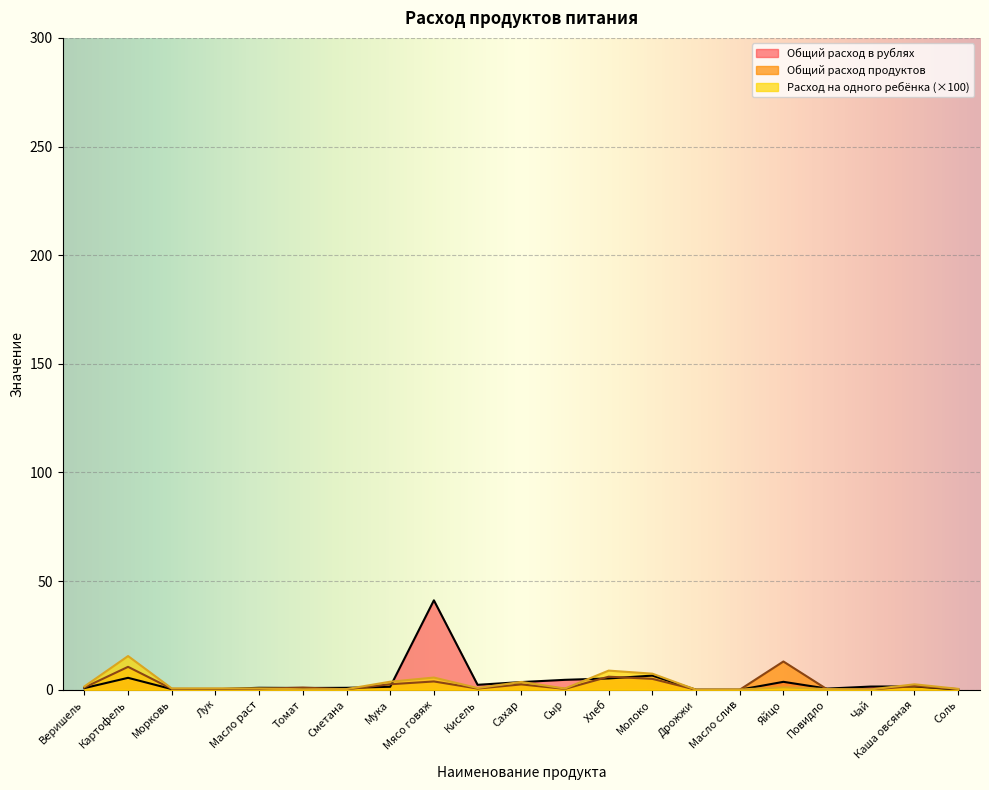

What is the sum of all Расход на одного ребёнка values?

54.3